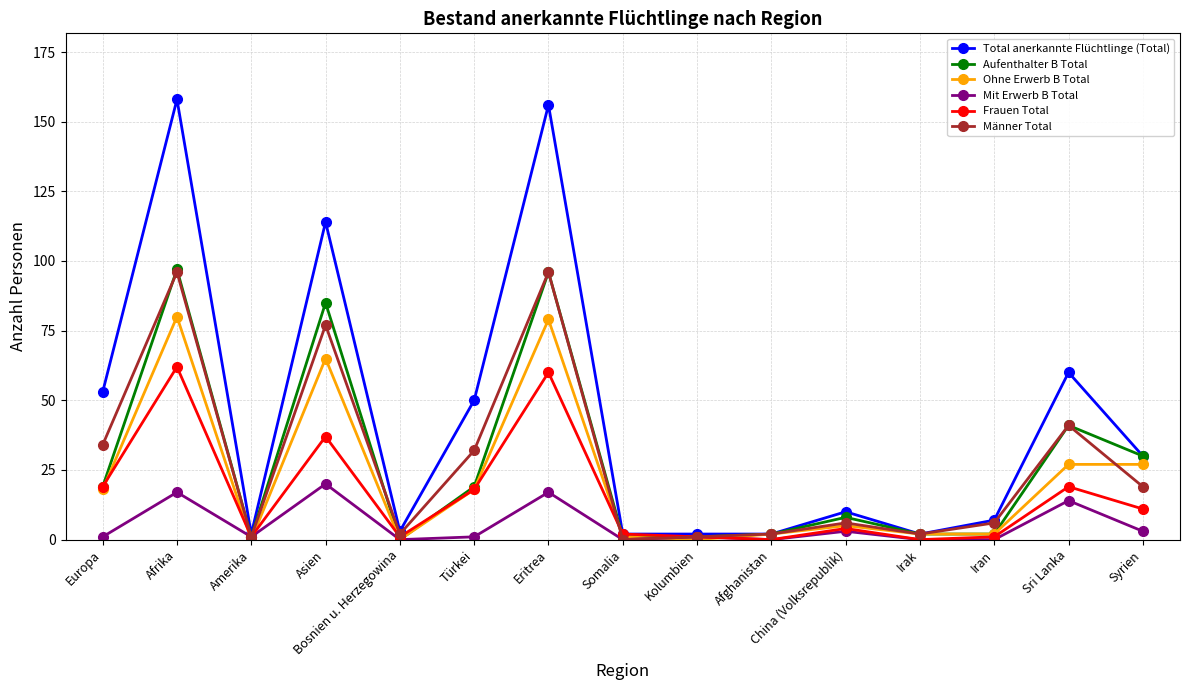

At which category does Ohne Erwerb B Total reach its first local peak?

Afrika